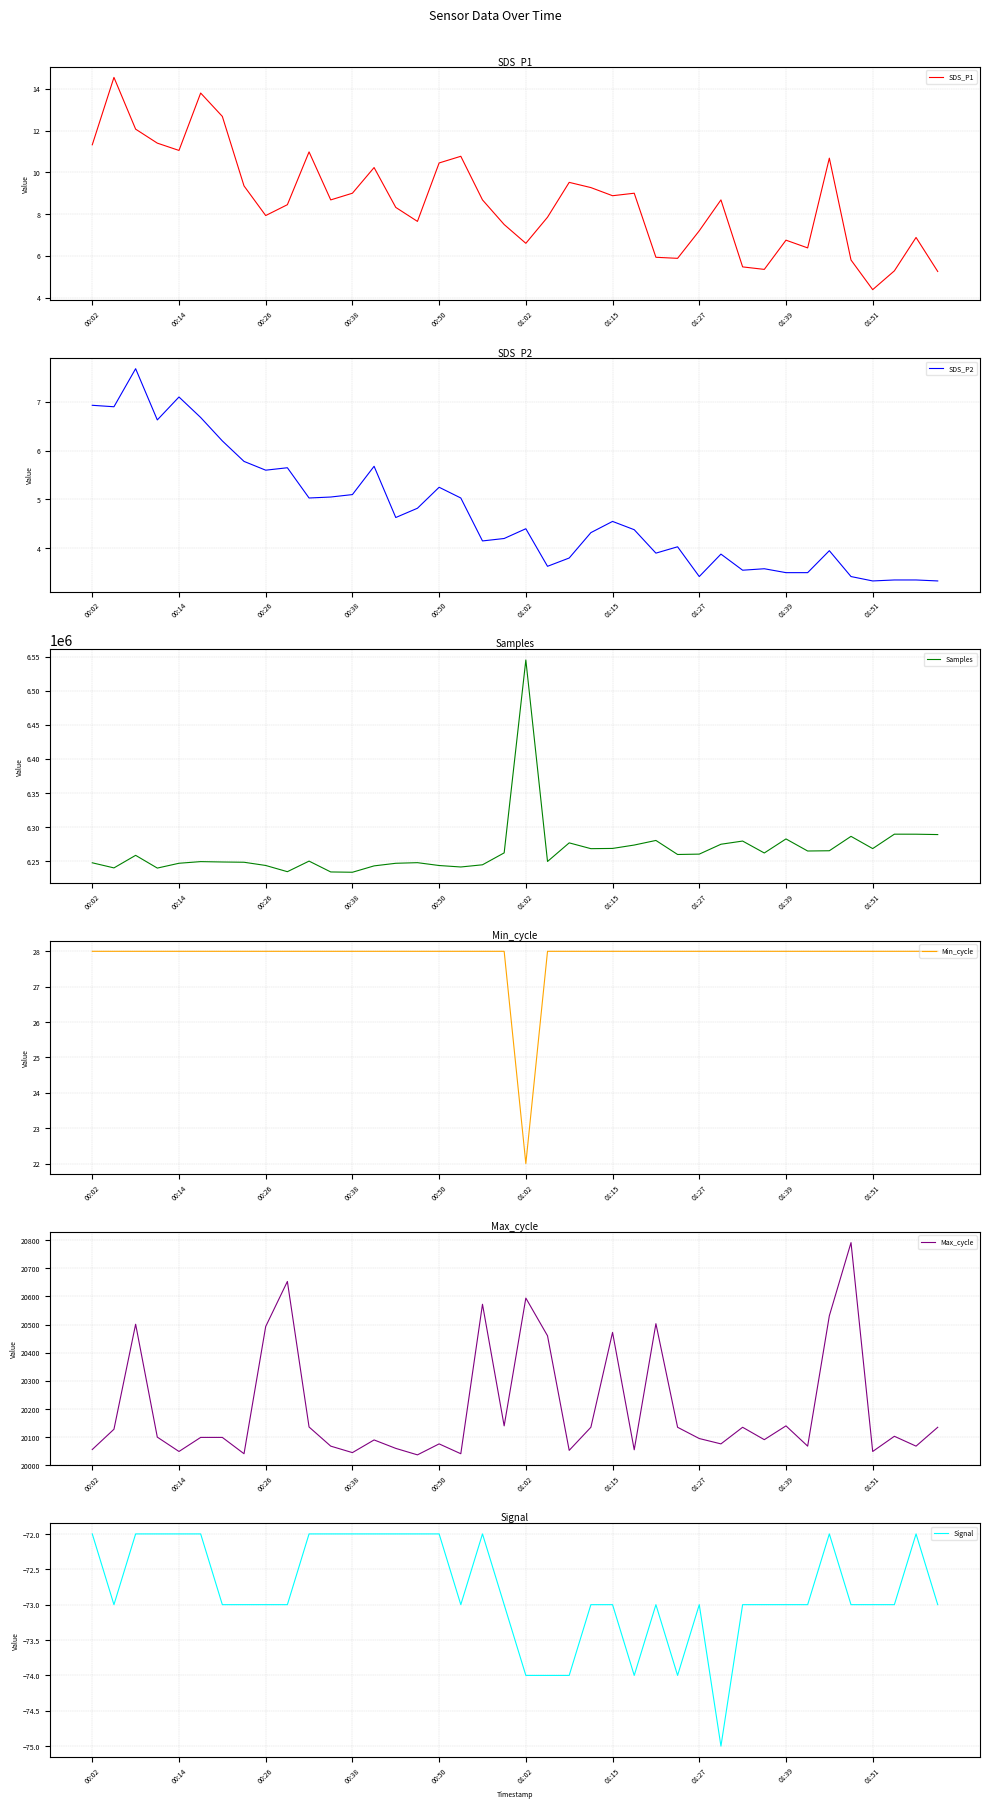

The Max_cycle series shows 35068 at 00:38. True or false?

False